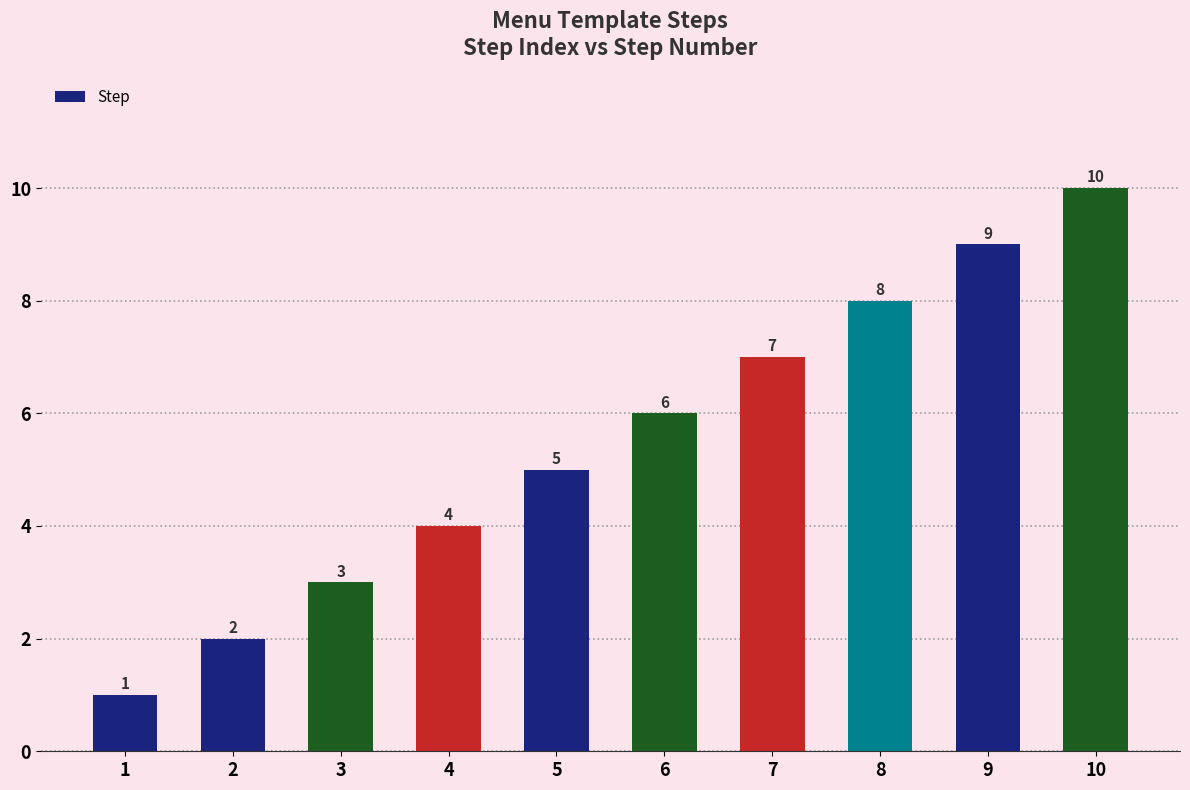

Reading left to right, transcribe all the data shown in this chart.

1	2	3	4	5	6	7	8	9	10